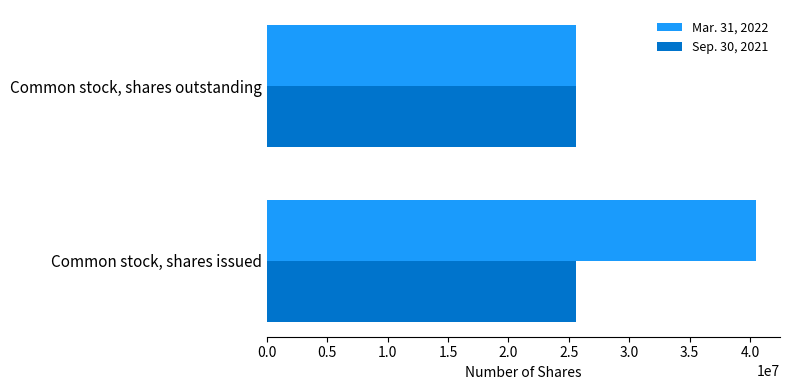

Between Common stock, shares issued and Common stock, shares outstanding, which series saw the biggest shift?

Mar. 31, 2022